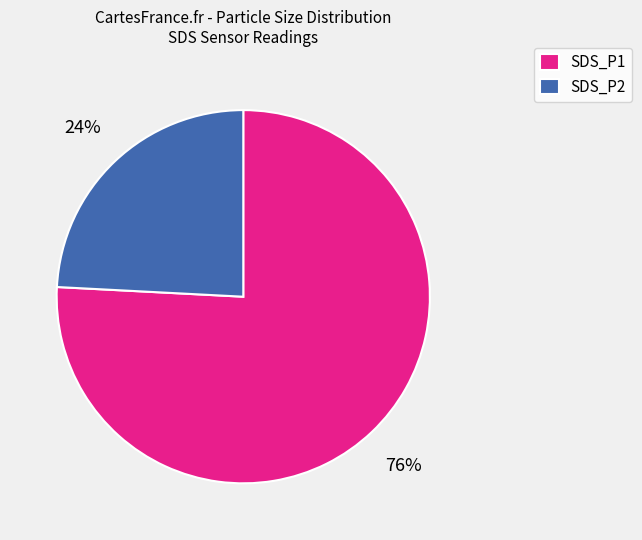

Which has a higher value, SDS_P1 or SDS_P2?

SDS_P1